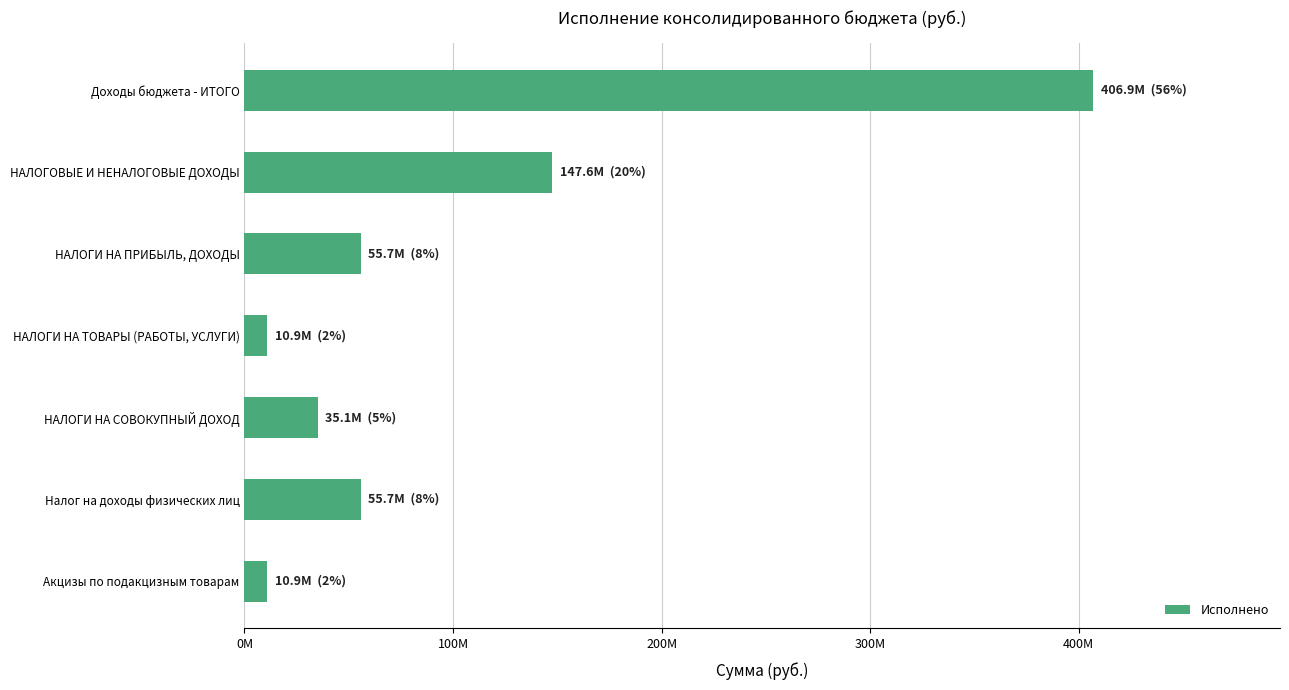

What is the smallest value displayed?

10896090.2